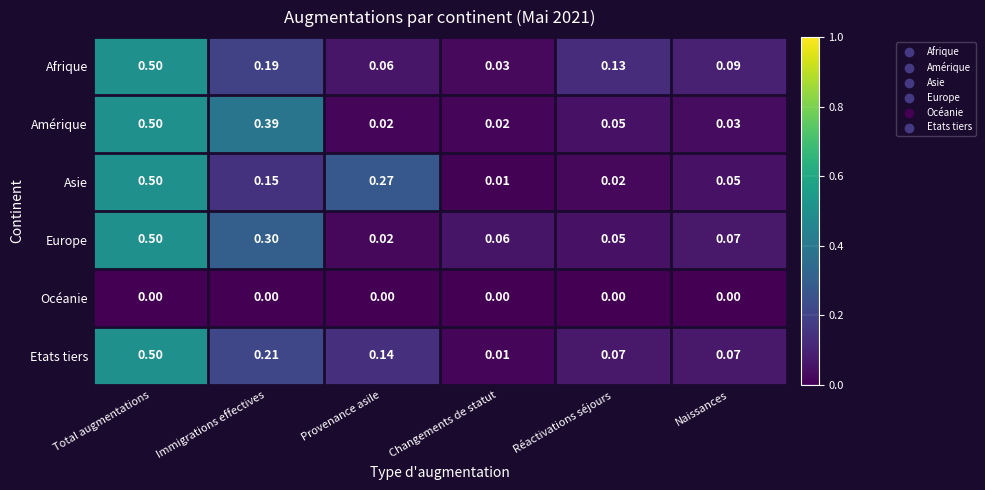

Which category has the highest value across all series?

Total augmentations